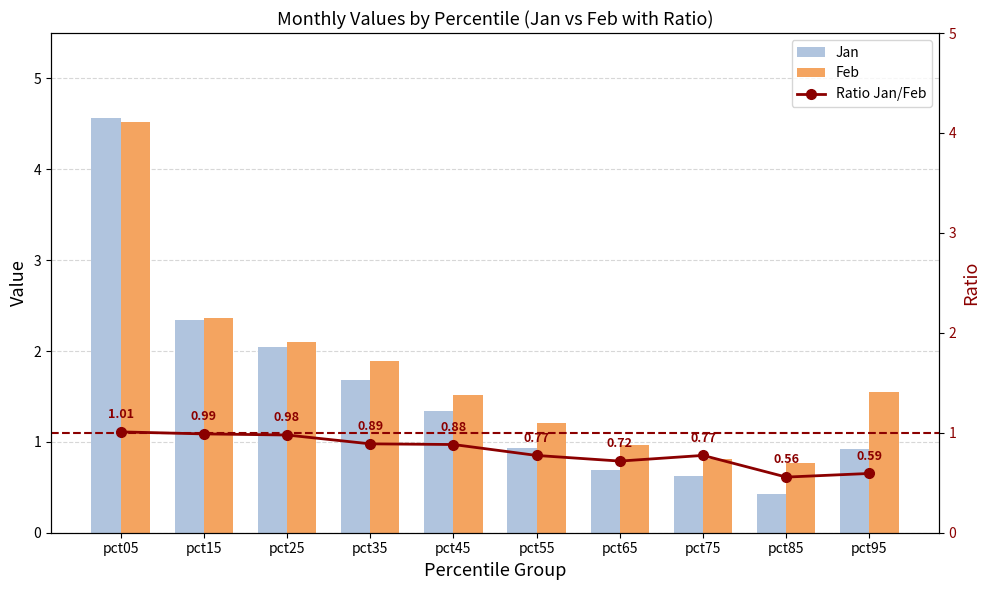

Read the Feb value at pct85.

0.8